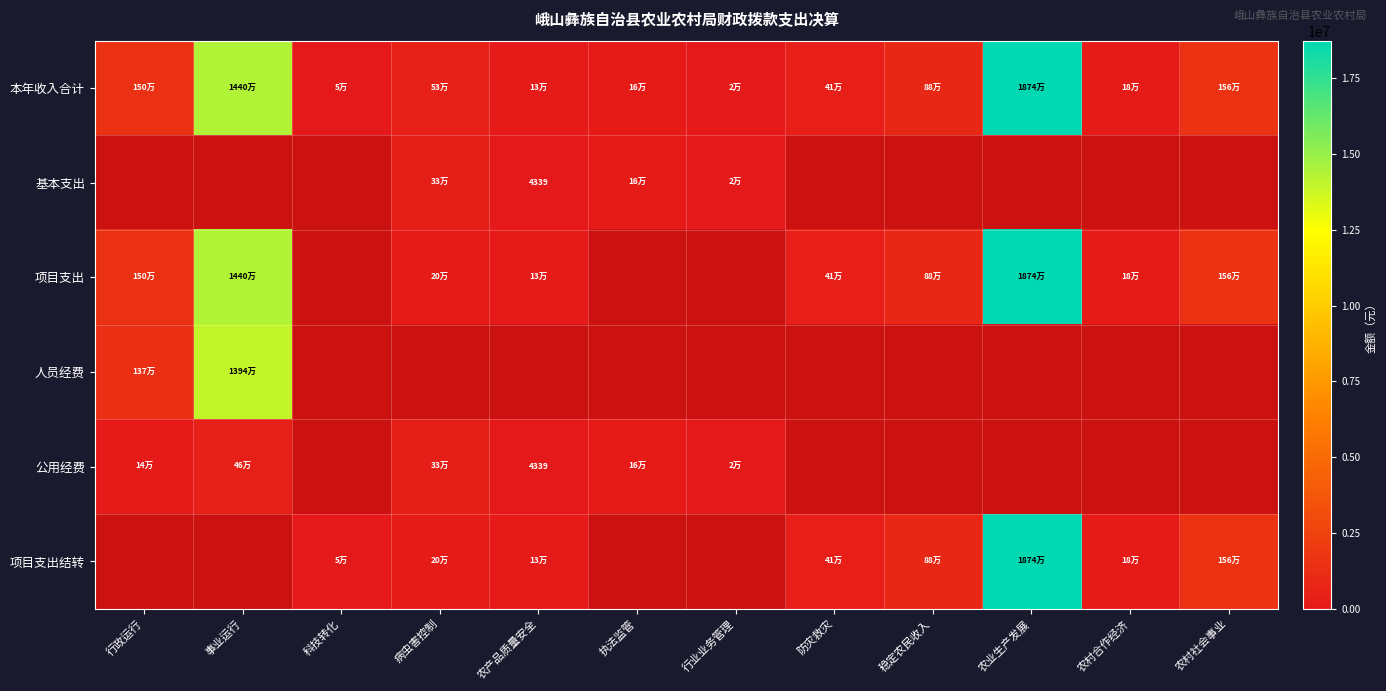

How many distinct data groups are displayed?

6